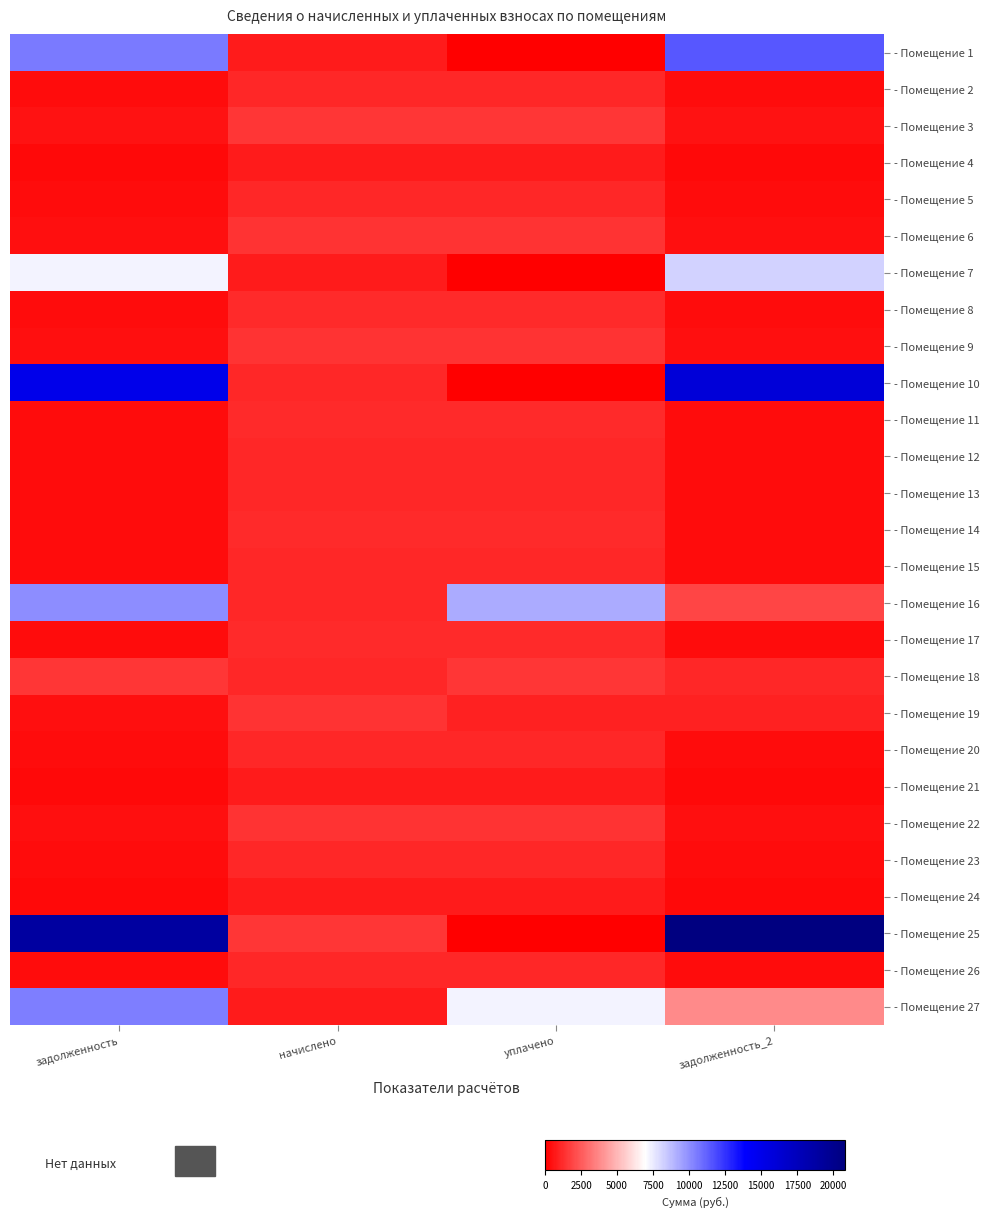

Which category has the lowest value across all series?

уплачено